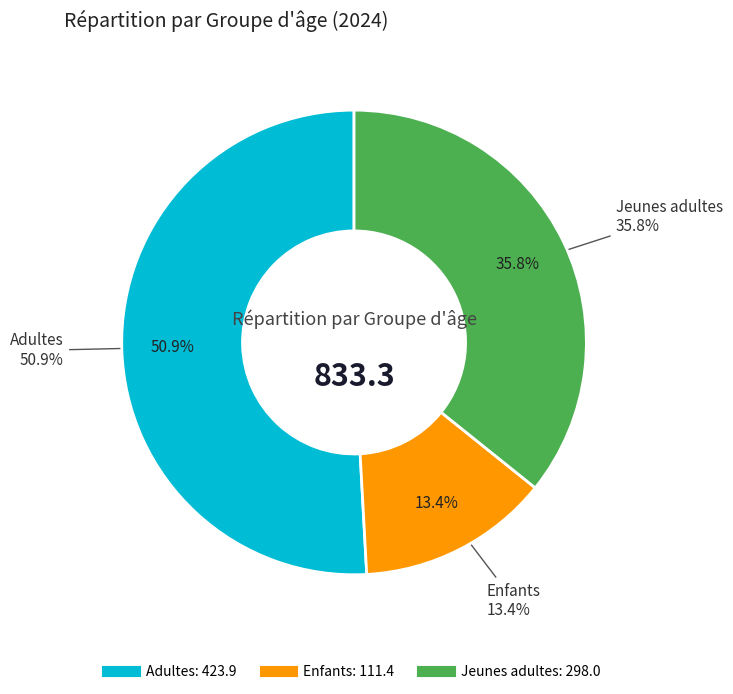

Combined, do Adultes and Enfants account for over 50%?

Yes